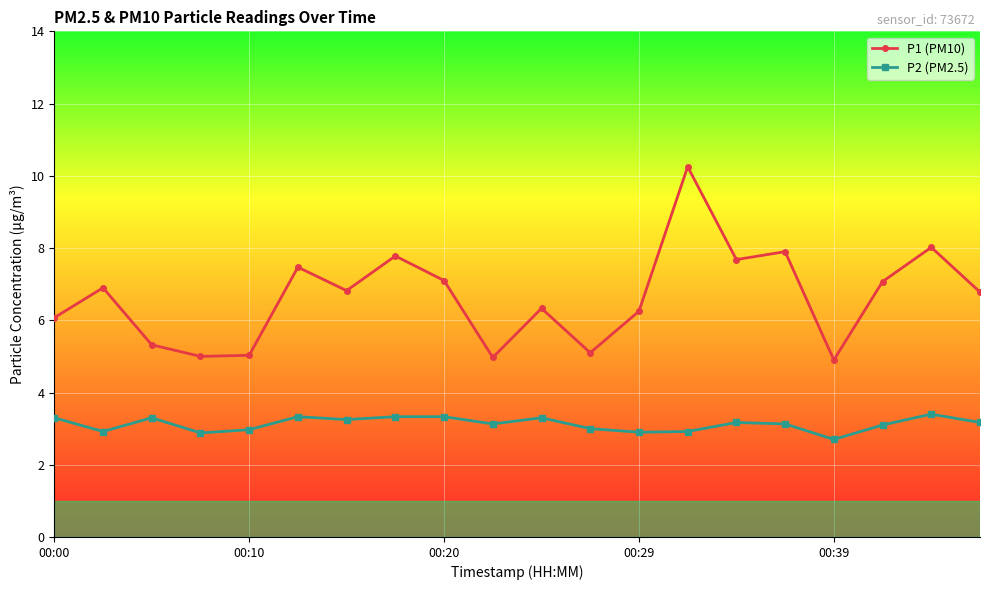

True or false: P1 (PM10) has more than 1 points higher than both neighbors.

True